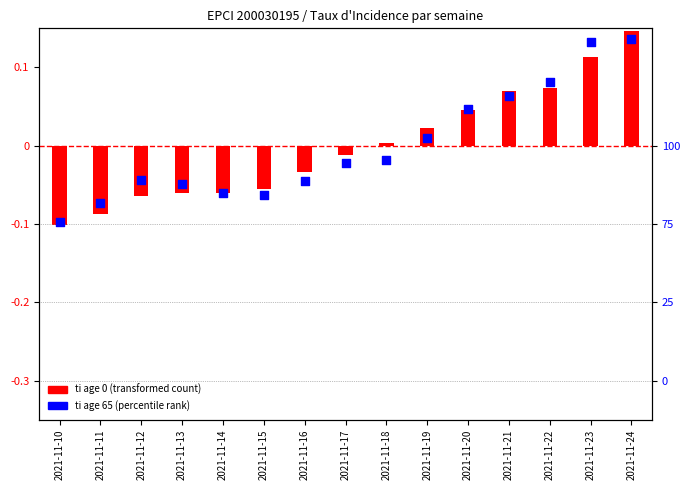

Which series has the largest Y range (max minus min)?

ti age 0 (transformed)